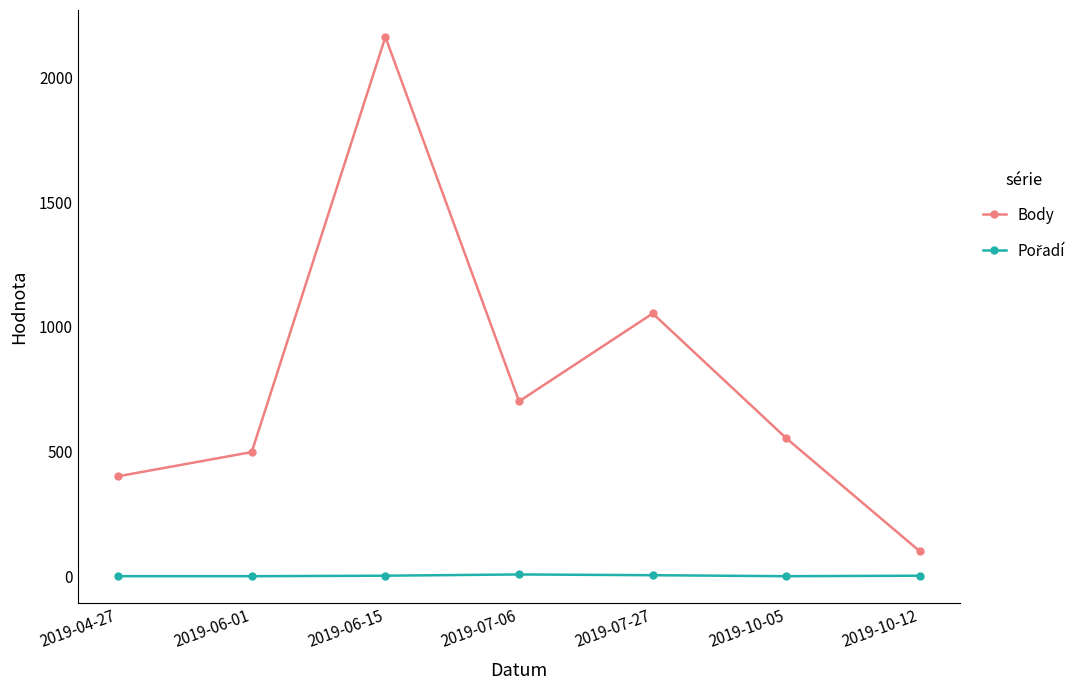

At how many categories does at least one series exceed 1850?

1